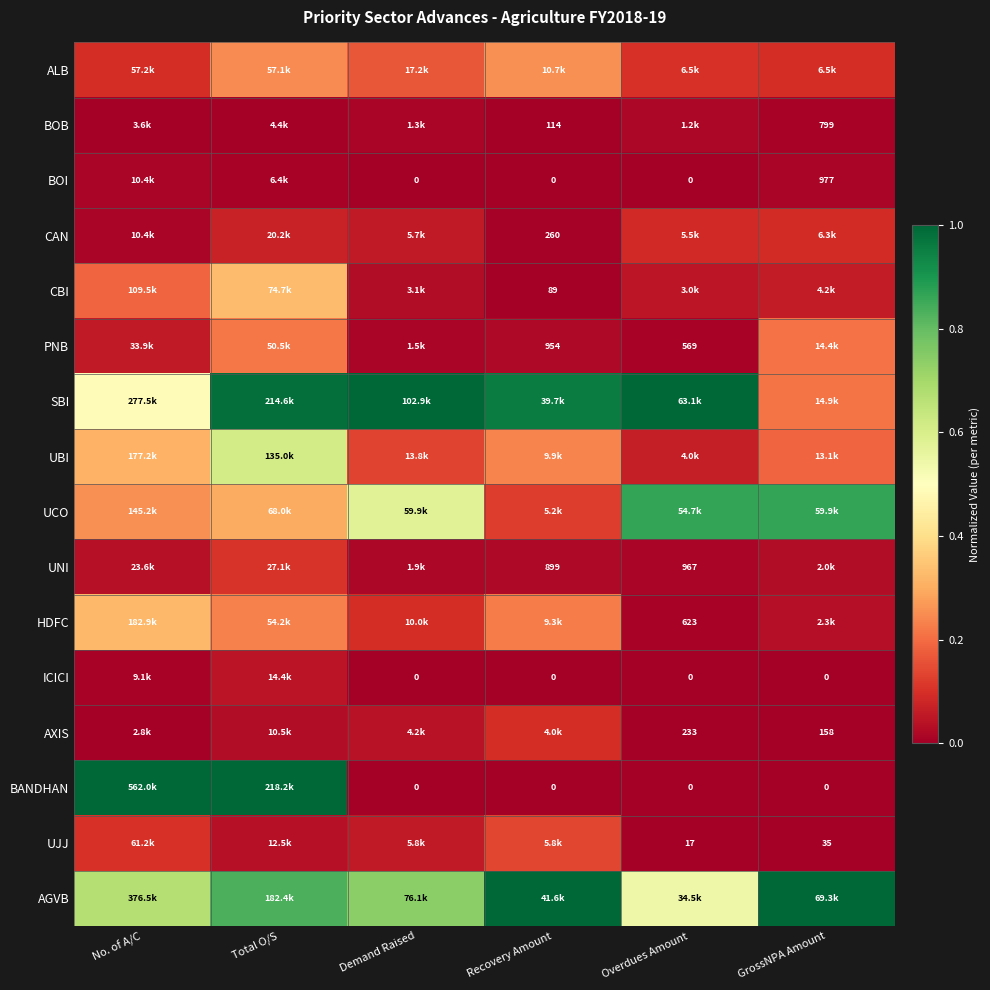

At which label does CBI reach its peak?

Total O/S